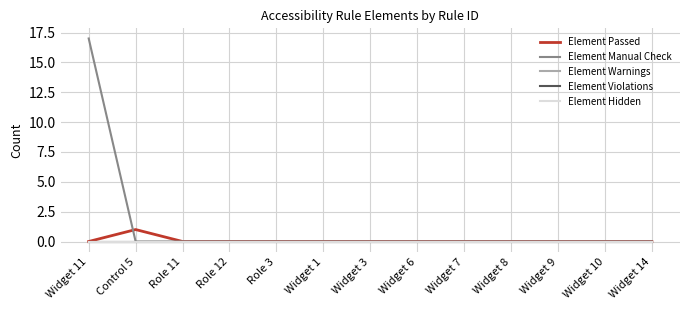

Is this an area chart (filled region under the line)?

No